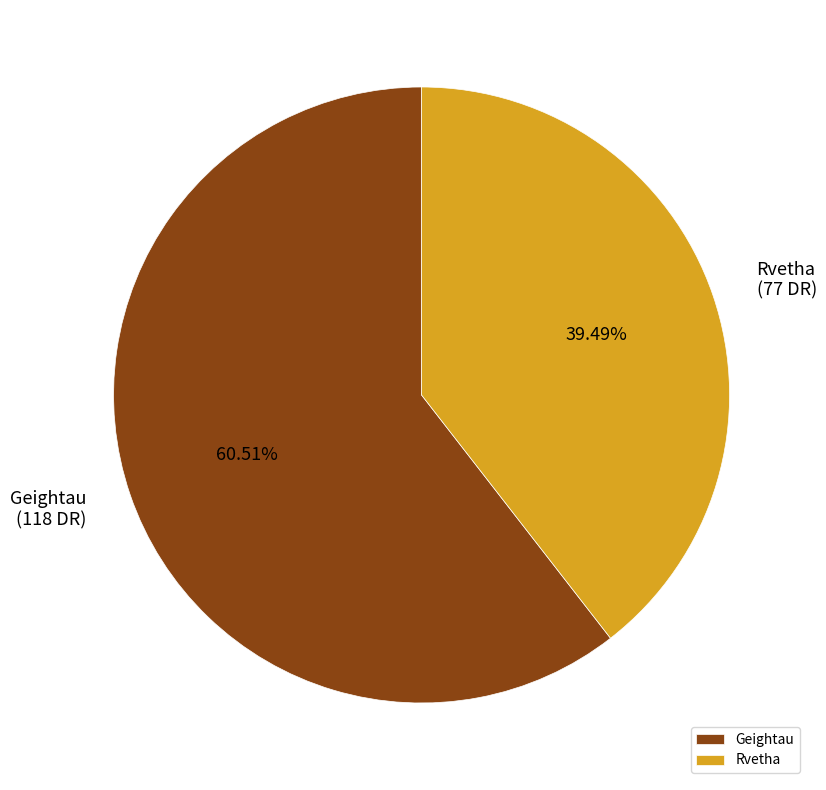

Does Geightau represent more than half of the total?

Yes